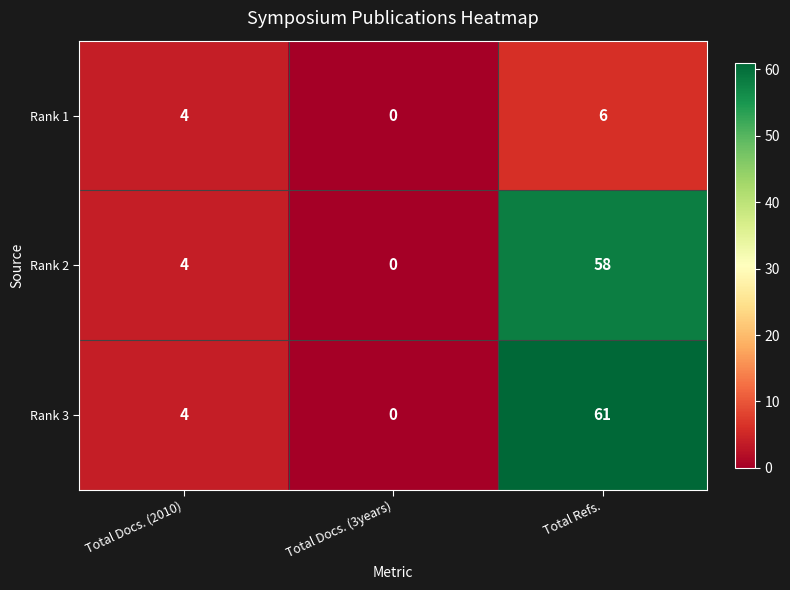

At which label is Rank 2 closest to 29?

Total Docs. (2010)